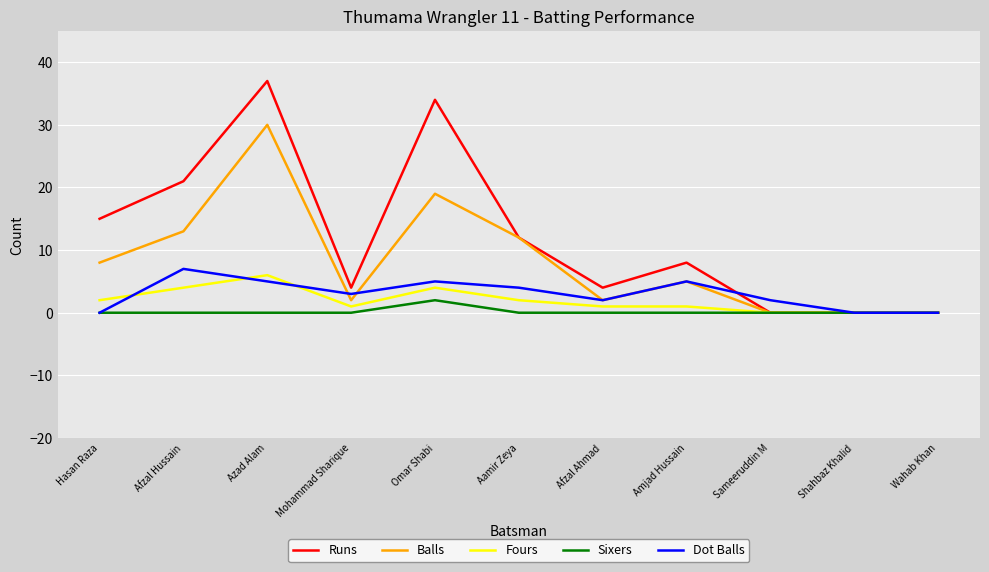

What is the difference between the maximum and minimum values in the Fours series?

6